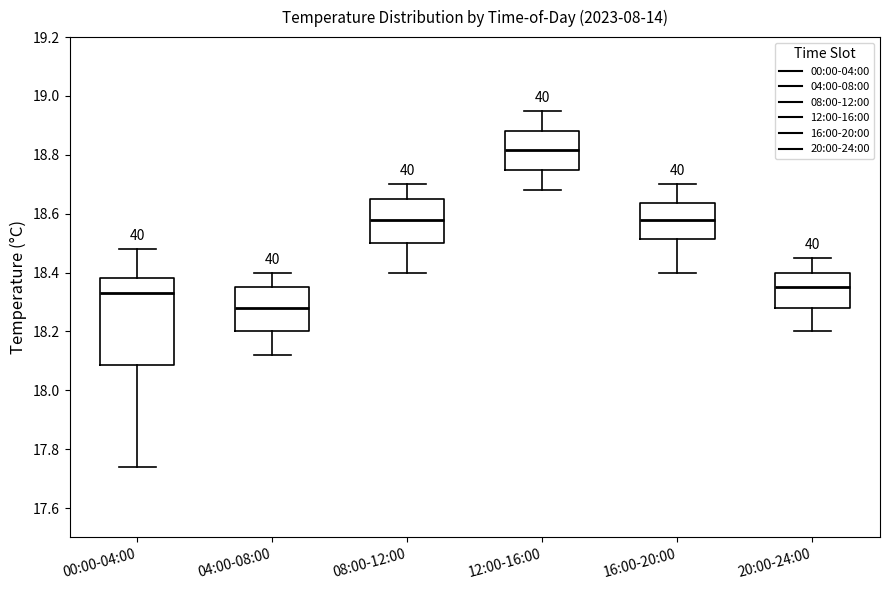

Reading left to right, transcribe this box plot: for each box, give where its median line is, the range the box spans, and where its two whiskers end, as read against the y-axis. The values are not printed on the chart, so give them approximately, as read against the axis.

00:00-04:00: median 18.34, box 18.08 to 18.38, whiskers 17.74 to 18.48
04:00-08:00: median 18.28, box 18.20 to 18.36, whiskers 18.12 to 18.40
08:00-12:00: median 18.58, box 18.50 to 18.66, whiskers 18.40 to 18.70
12:00-16:00: median 18.82, box 18.76 to 18.88, whiskers 18.68 to 18.96
16:00-20:00: median 18.58, box 18.52 to 18.64, whiskers 18.40 to 18.70
20:00-24:00: median 18.36, box 18.28 to 18.40, whiskers 18.20 to 18.46